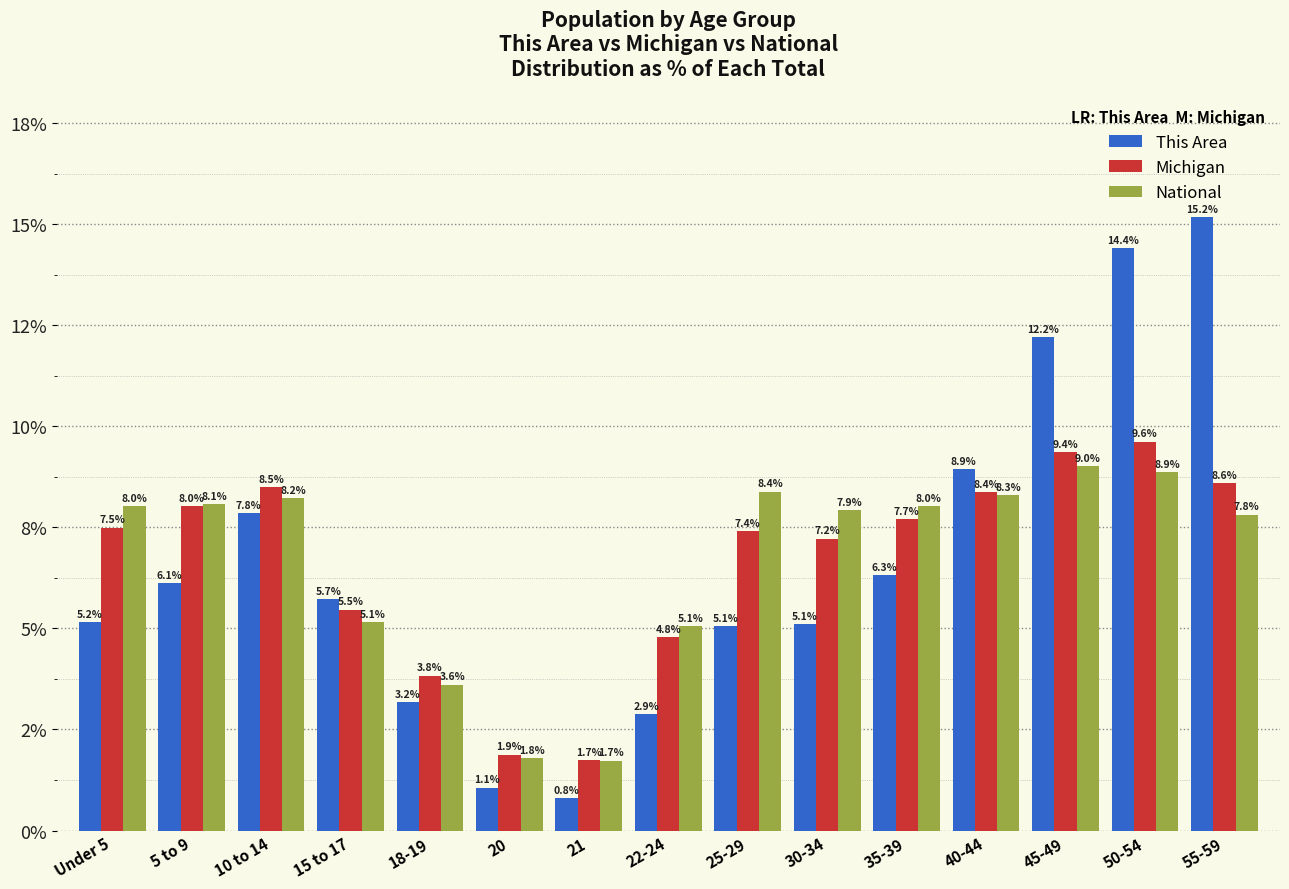

Rank the series at 35-39 from lowest to highest value.

This Area, Michigan, National